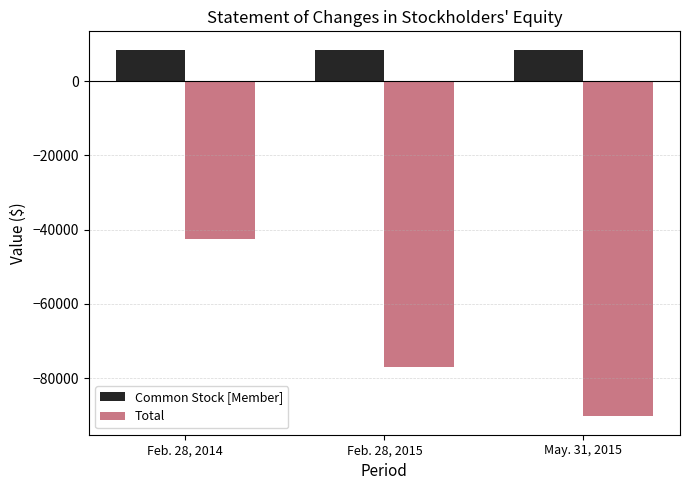

List the labels in order of Total value, smallest first.

May. 31, 2015, Feb. 28, 2015, Feb. 28, 2014